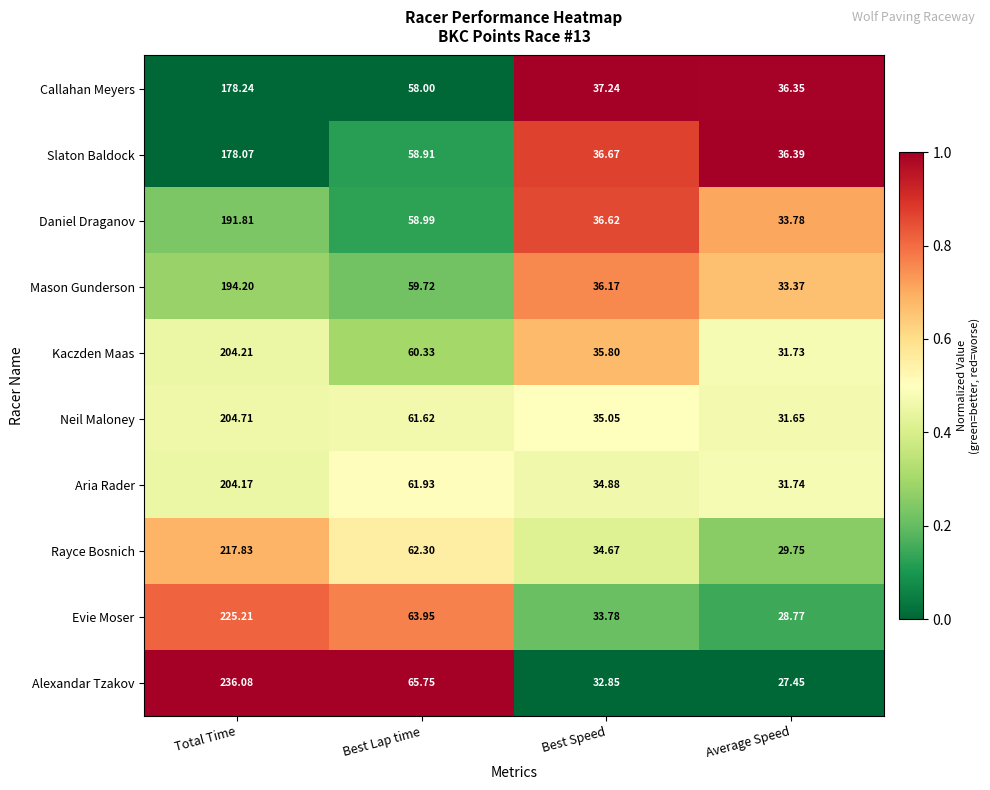

Which category has the lowest value in the Daniel Draganov series?

Average Speed